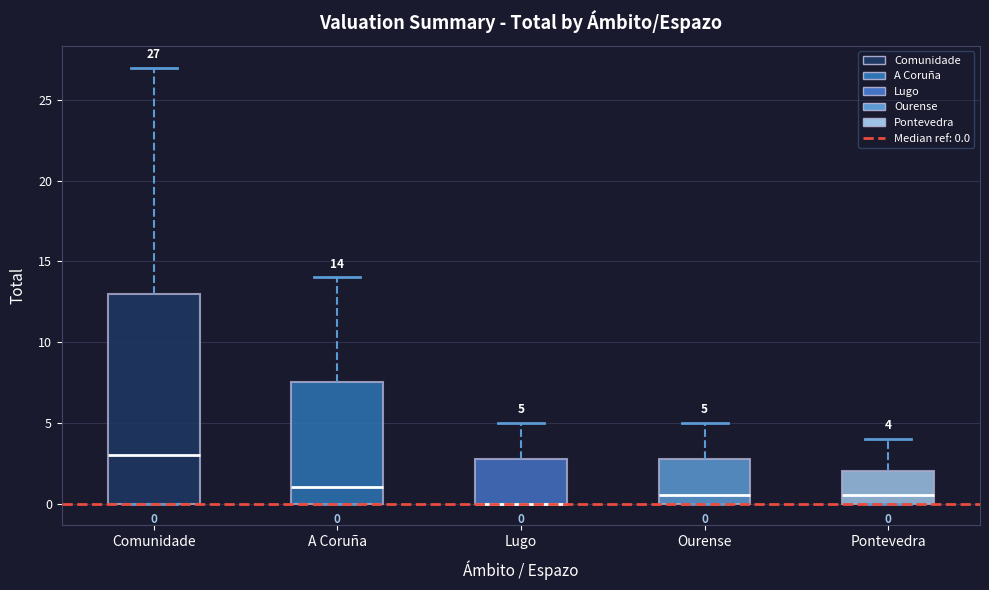

Which box is the tallest, from its lower edge to its upper edge?

Comunidade